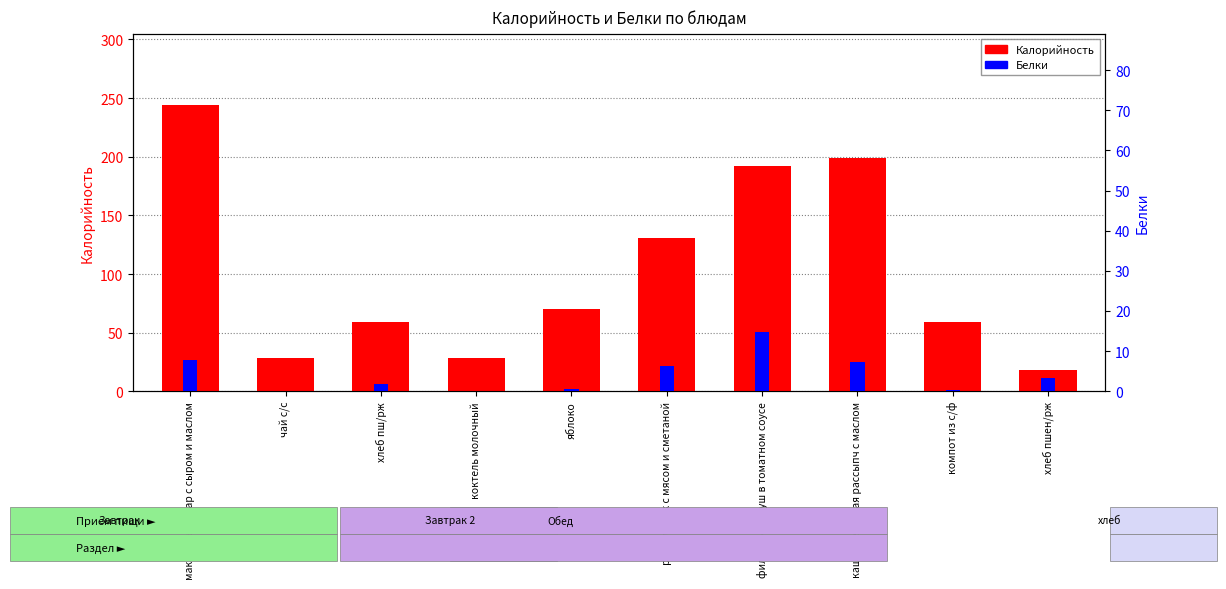

Which series has the widest spread of values?

Калорийность